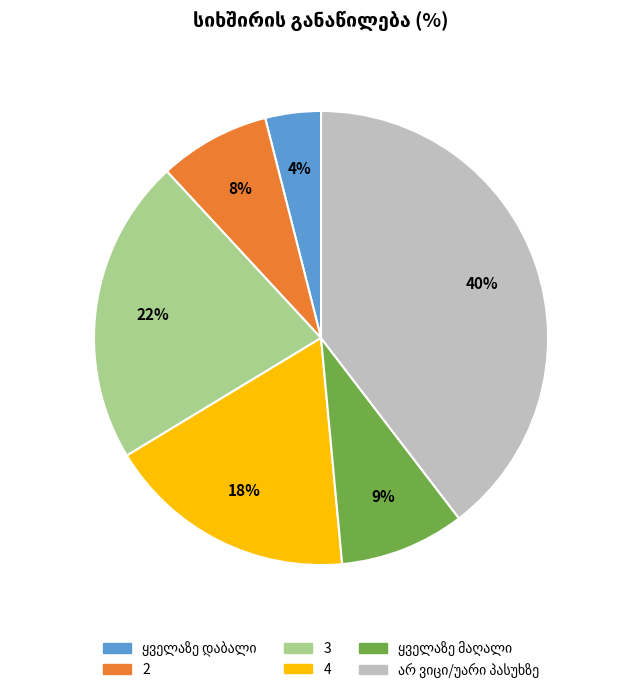

To the nearest percent, what is the combined percentage of 4 and 2?

26%